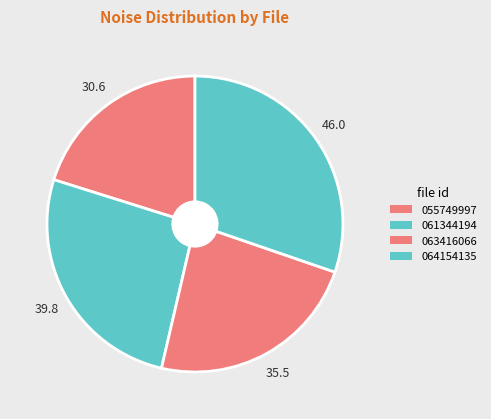

Does any single category account for the majority?

No